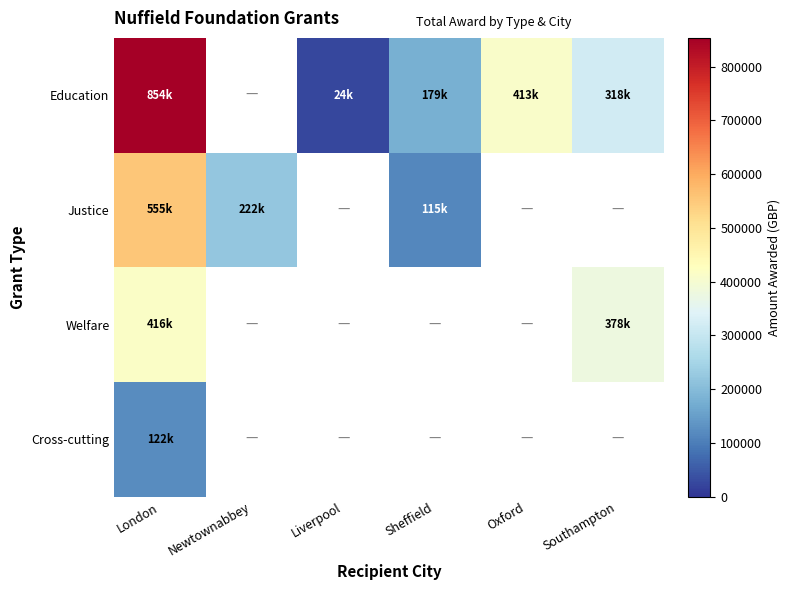

Which category has the highest value in the Welfare series?

London